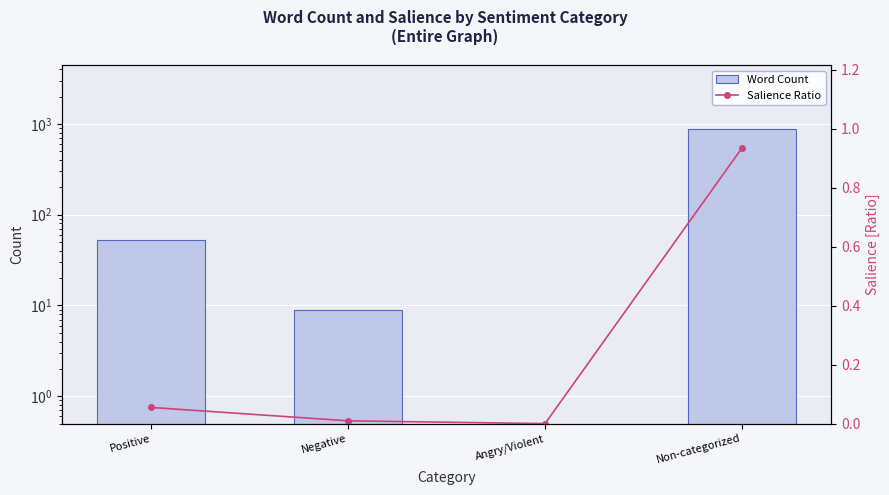

At which category does the chart reach its peak across all series?

Non-categorized